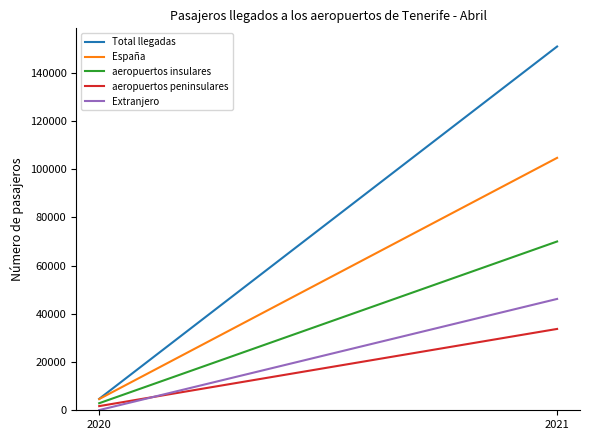

How many categories are shown in the chart?

2